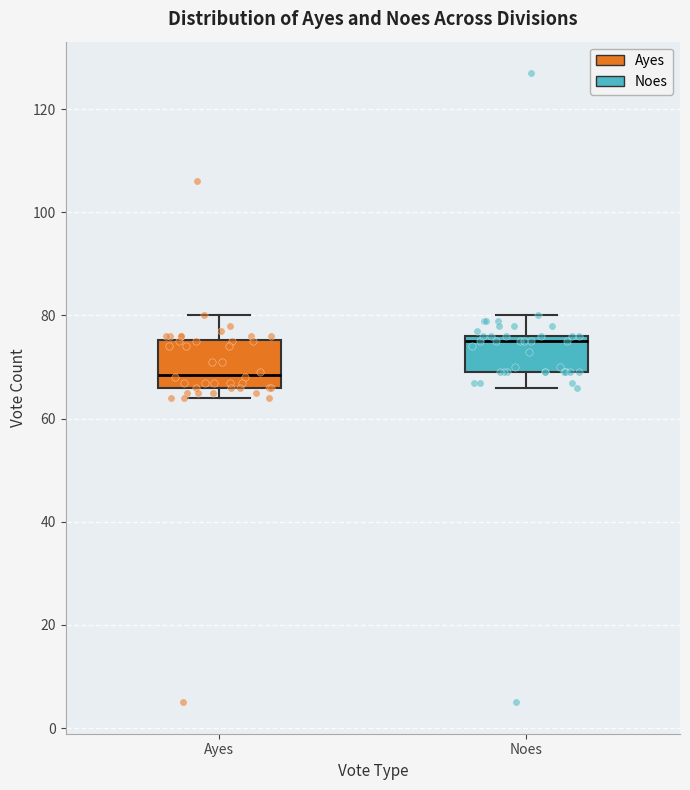

Reading left to right, transcribe this box plot: for each box, give where its median line is, the range the box spans, and where its two whiskers end, as read against the y-axis. The values are not printed on the chart, so give them approximately, as read against the axis.

Ayes: median 68, box 66 to 76, whiskers 64 to 80
Noes: median 76 (just below the box's upper edge), box 70 to 76, whiskers 66 to 80